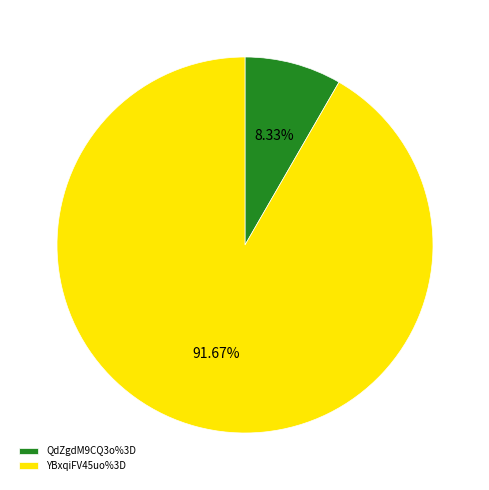

Approximately how many times larger is the value at QdZgdM9CQ3o%3D compared to YBxqiFV45uo%3D?

0.1